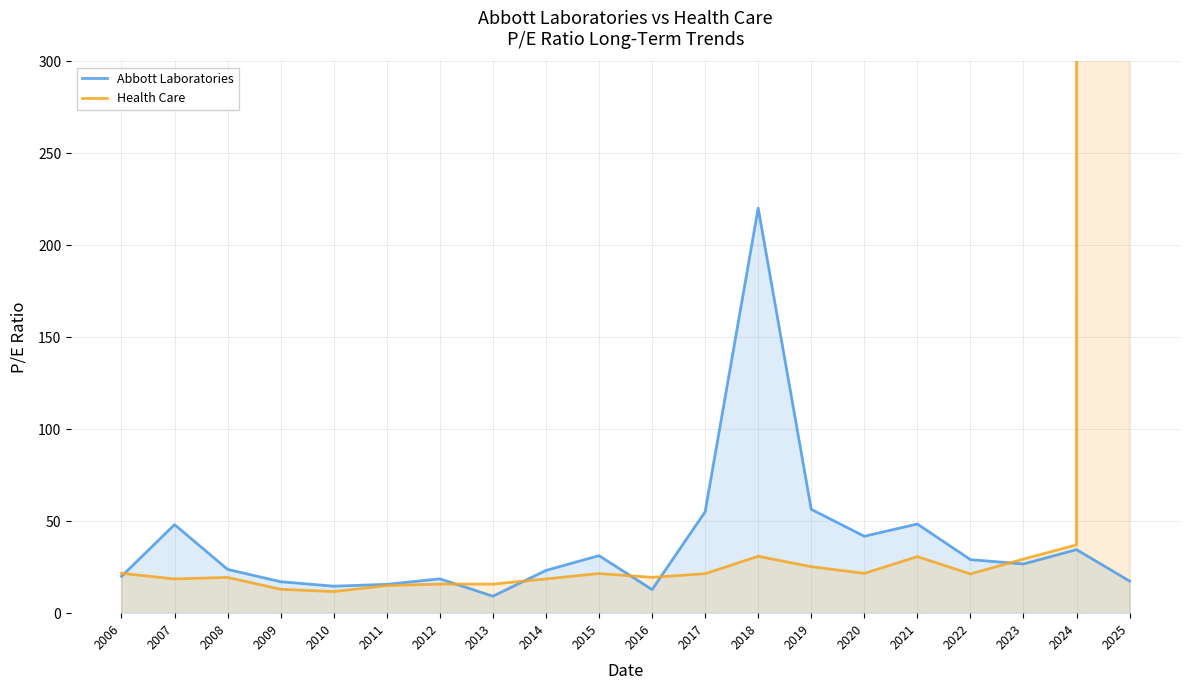

What is the average value of the Abbott Laboratories series?

38.2